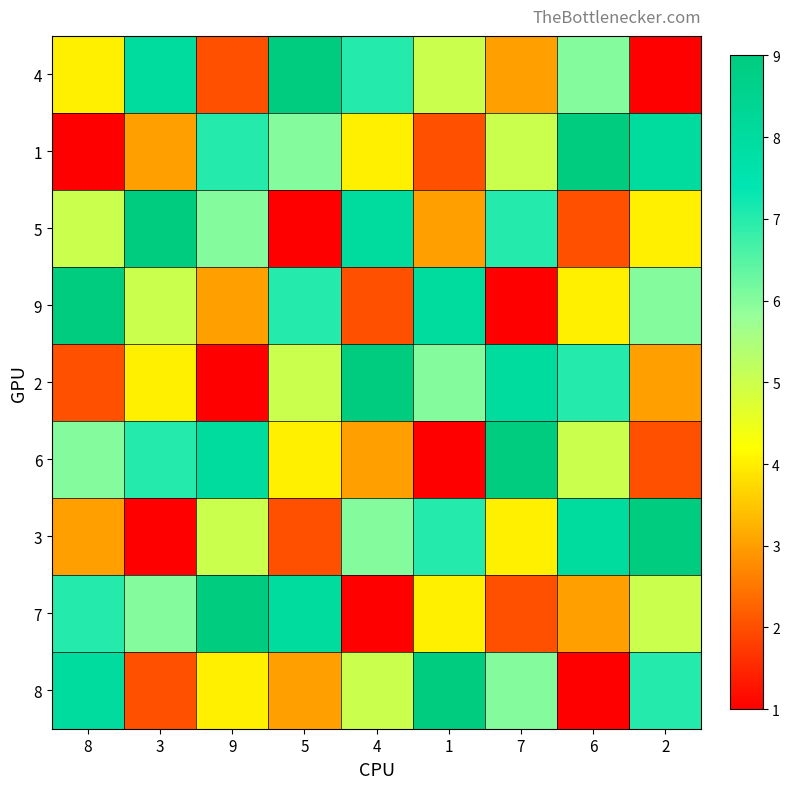

Which series has the largest range (max minus min)?

4